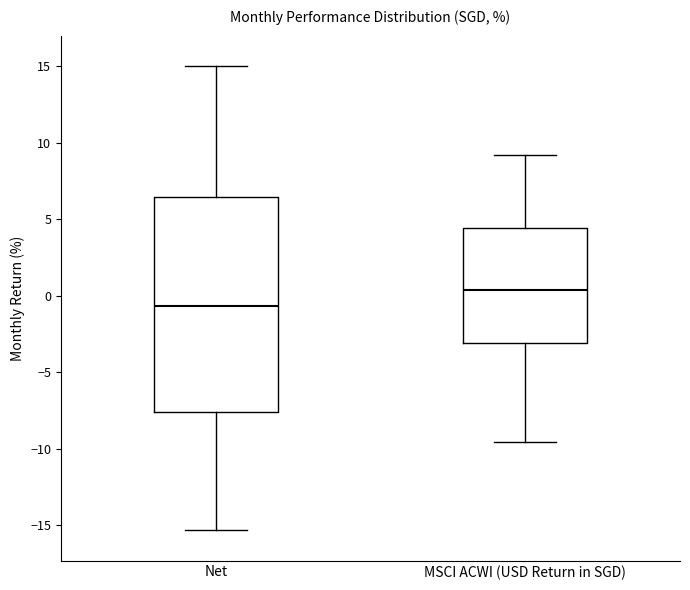

Where is the lower edge of the box for MSCI ACWI (USD Return in SGD) on the y-axis? The values are not printed on the chart, so give them approximately, as read against the axis.

-3.0